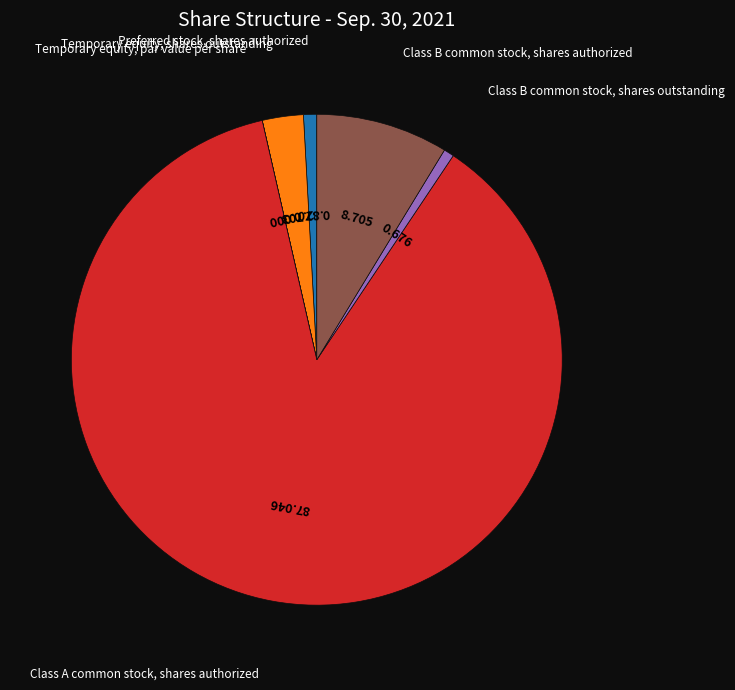

Does any single category account for the majority?

Yes